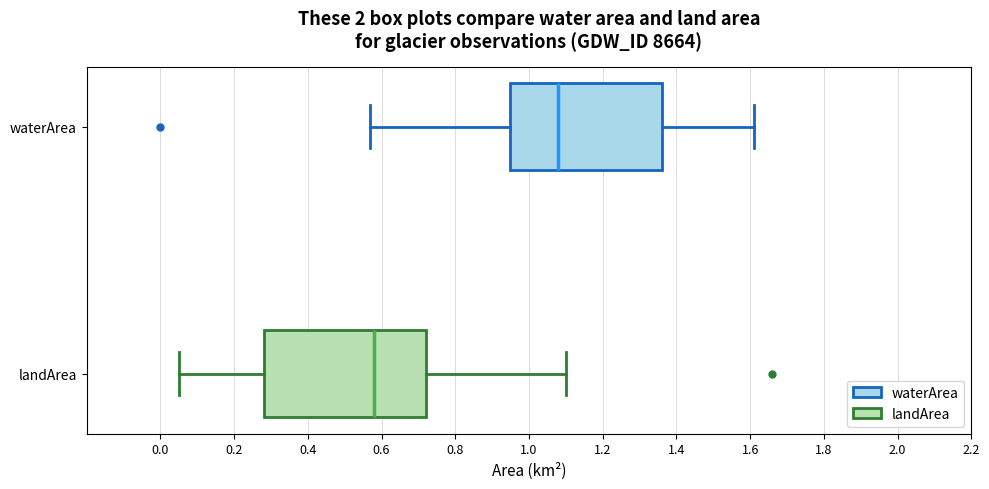

Comparing the boxes themselves (not the whiskers), which one is the widest?

landArea